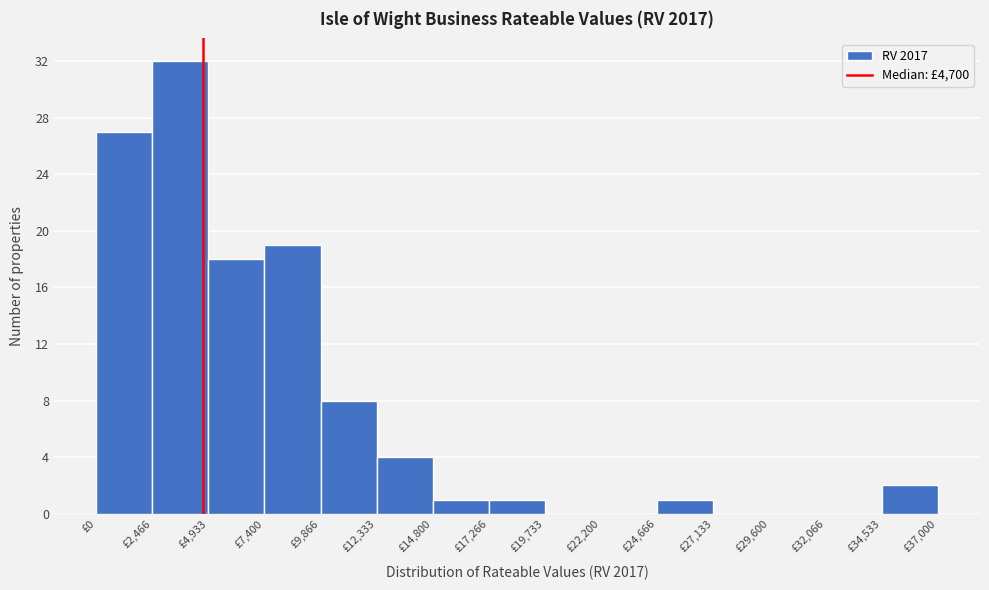

Reading left to right, list every bar in this chart as the range it spans on the x-axis followed by its height. Neither the bar edges nor the heights are printed on the chart, so give them approximately, as read against the axes.

0 to 2500: 27
2500 to 5000: 32
5000 to 7500: 18
7500 to 10000: 19
10000 to 12500: 8
12500 to 15000: 4
15000 to 17500: 1
17500 to 19500: 1
19500 to 22000: 0
22000 to 24500: 0
24500 to 27000: 1
27000 to 29500: 0
29500 to 32000: 0
32000 to 34500: 0
34500 to 37000: 2